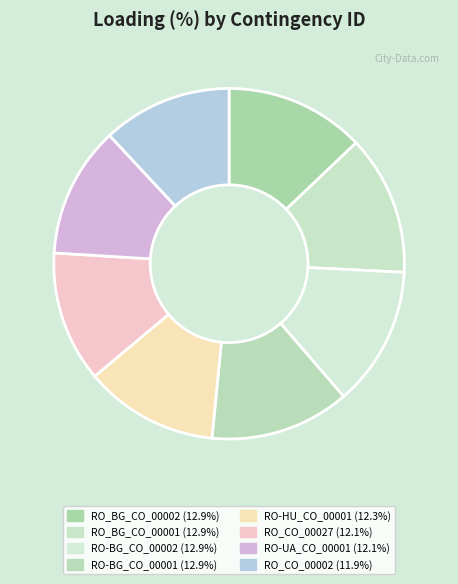

Count the number of slices in the pie.

8